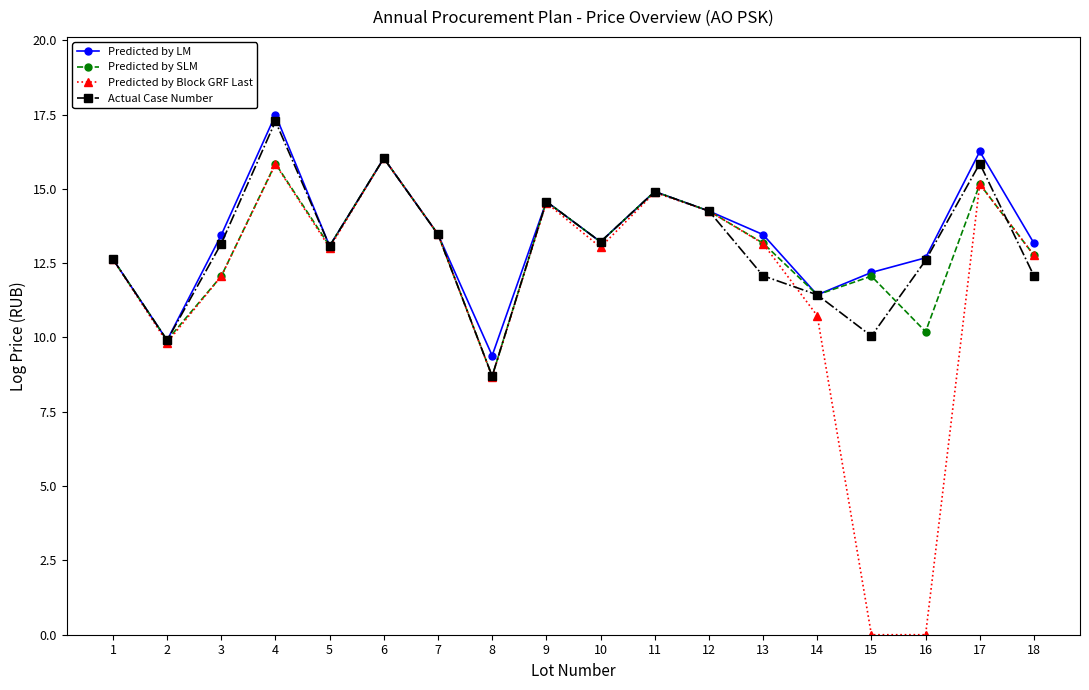

What is the spread (max minus min) of values at 2?

0.1